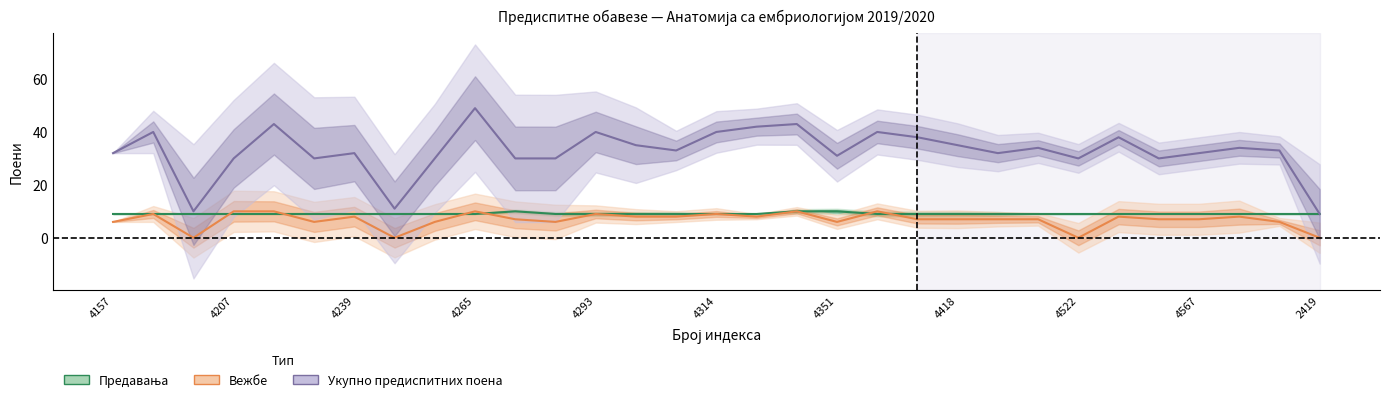

What is the label of the 30th point from the right?

4207